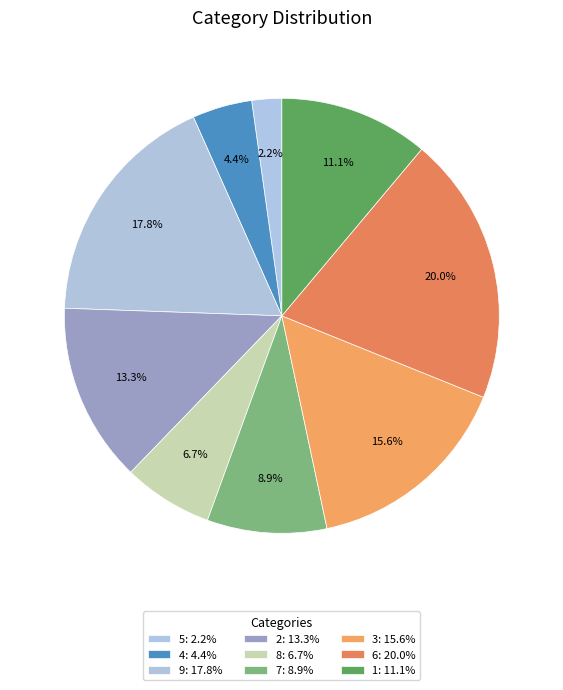

How many segments does this pie chart have?

9